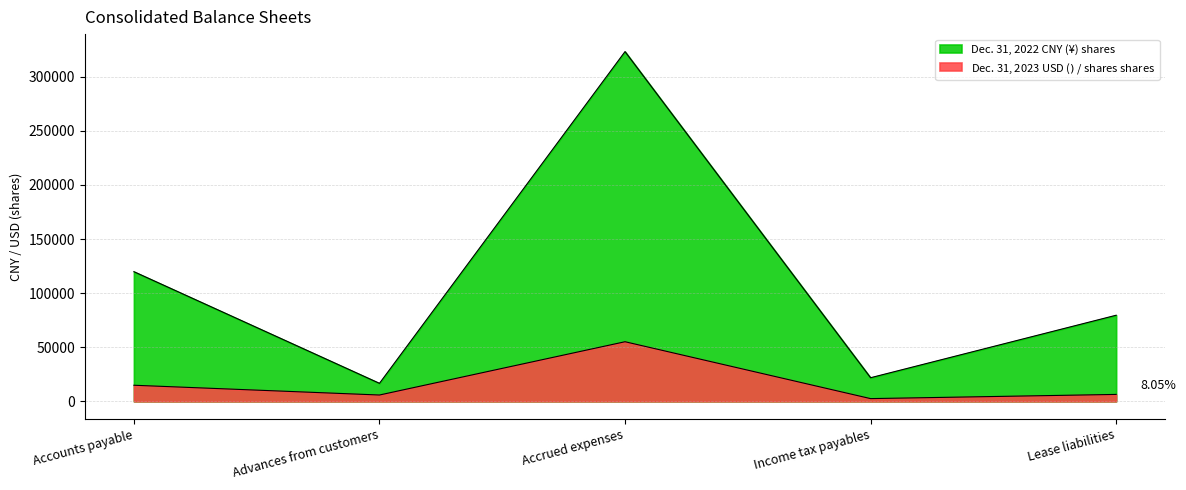

What is the average value of the Dec. 31, 2022 CNY (¥) shares series?

112234